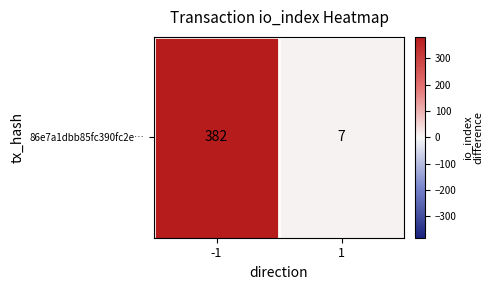

At which category does the chart reach its peak across all series?

-1